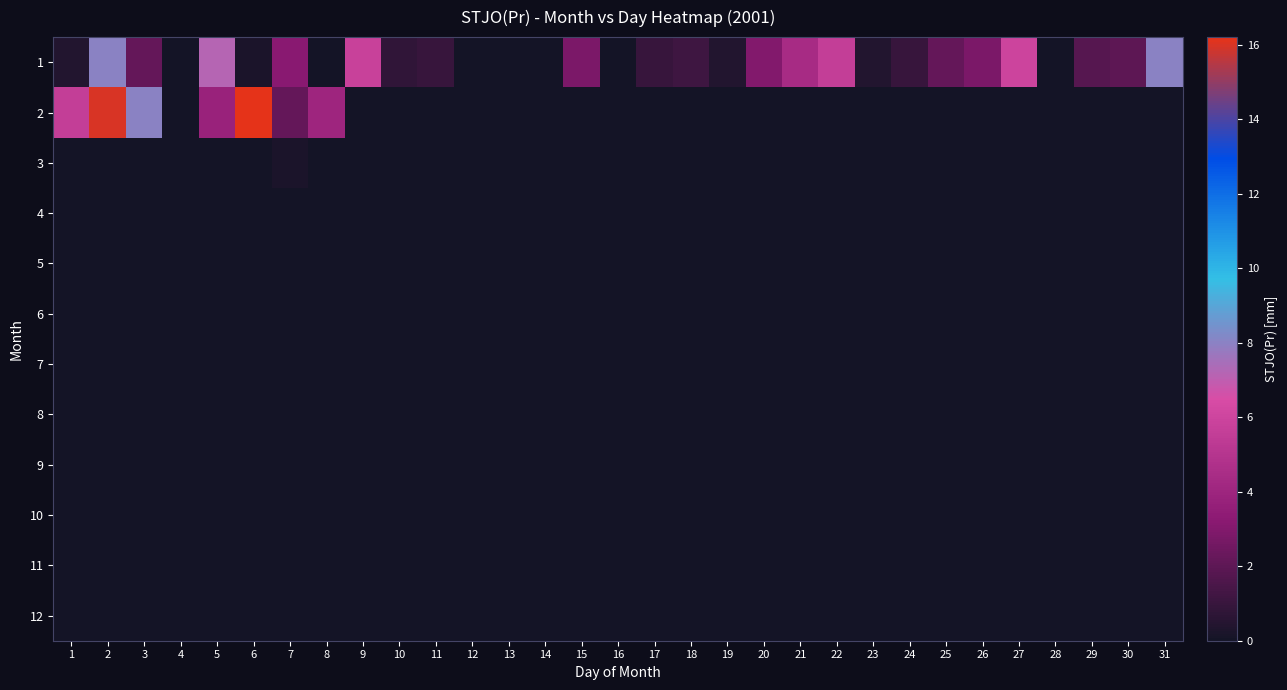

Between 16 and 5, which is larger?

5